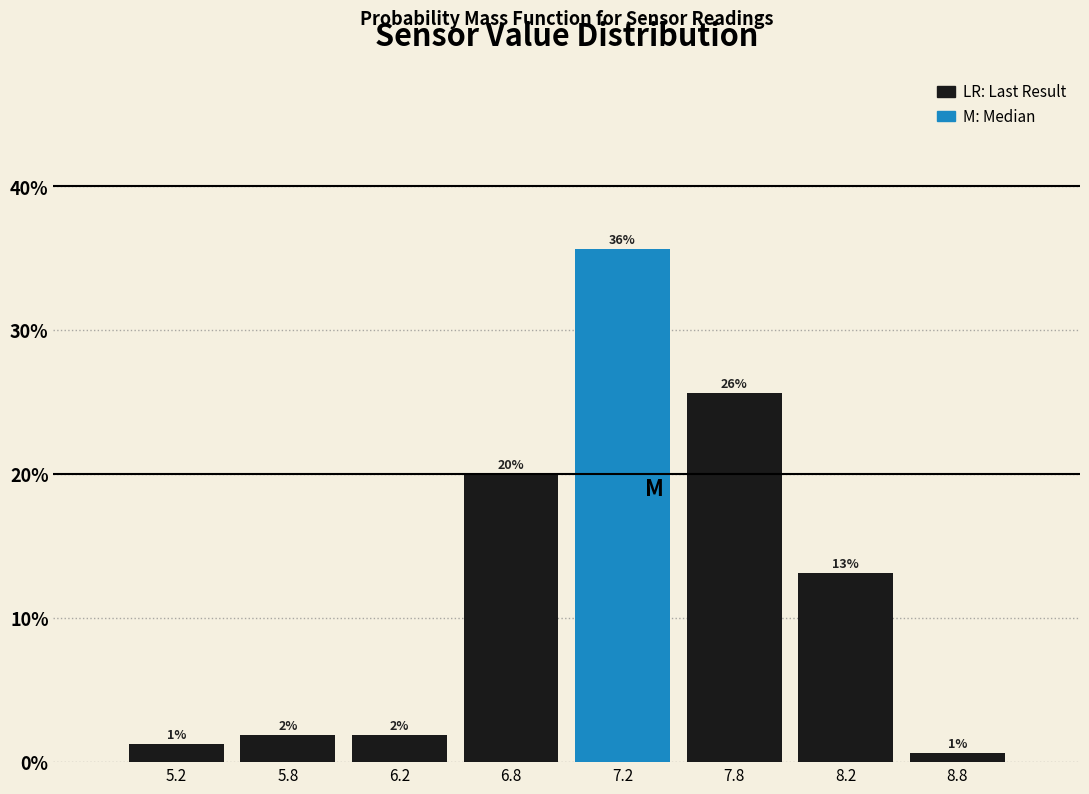

Does the chart contain any negative values?

No